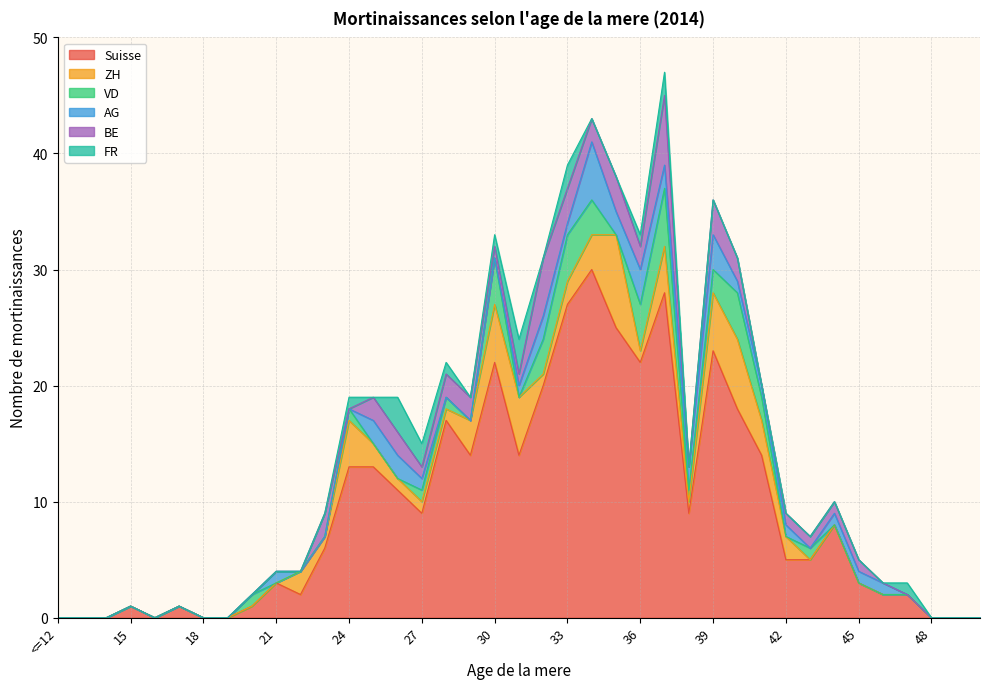

What is the label of the 26th point from the left?

37